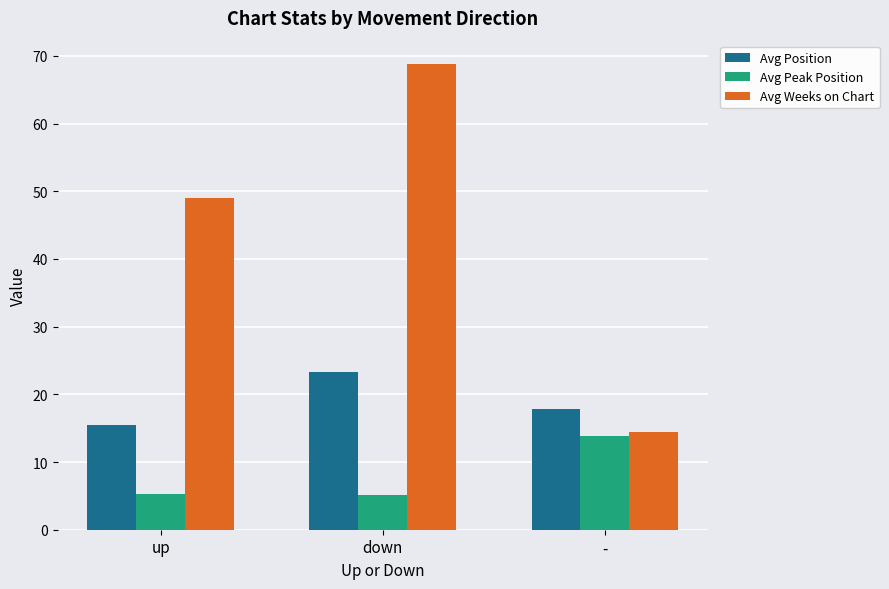

What is the difference between the maximum and minimum values in the Avg Weeks on Chart series?

54.3